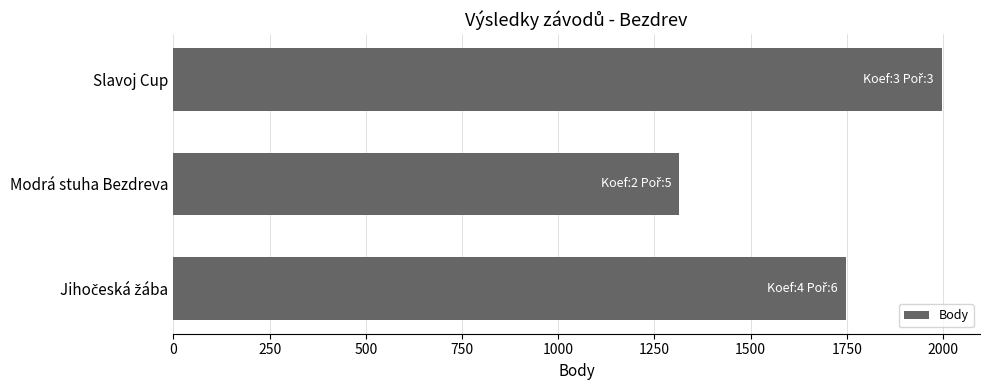

What is the average value?

1686